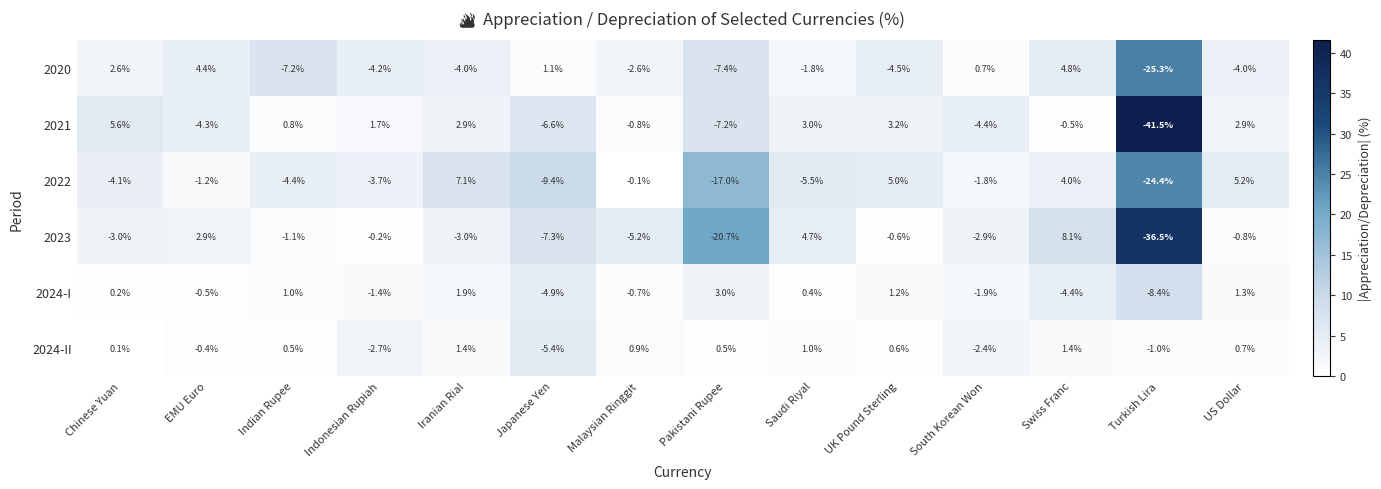

List the series in order of their peak value, lowest first.

2024-II, 2024-I, 2020, 2021, 2022, 2023